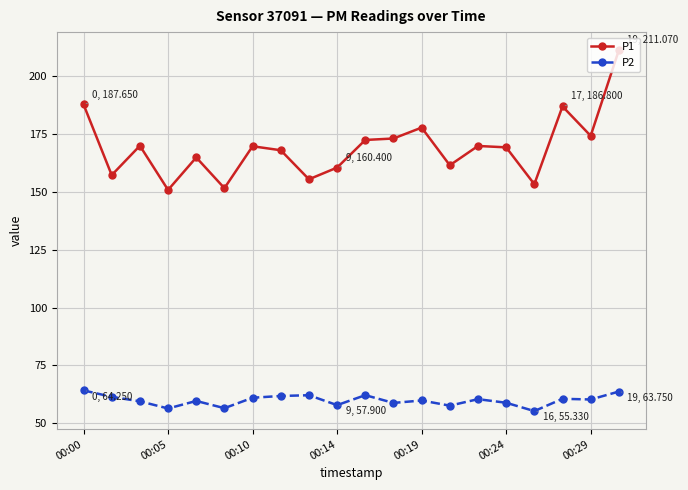

True or false: P2 has more than 1 points higher than both neighbors.

True